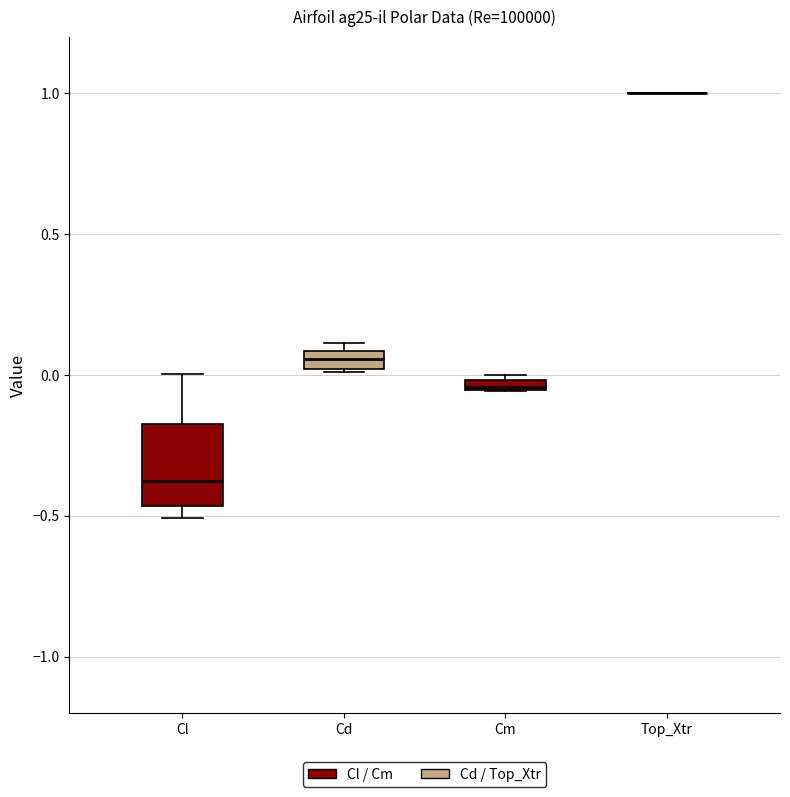

Where is the upper edge of the box for Cm on the y-axis? The values are not printed on the chart, so give them approximately, as read against the axis.

0.00